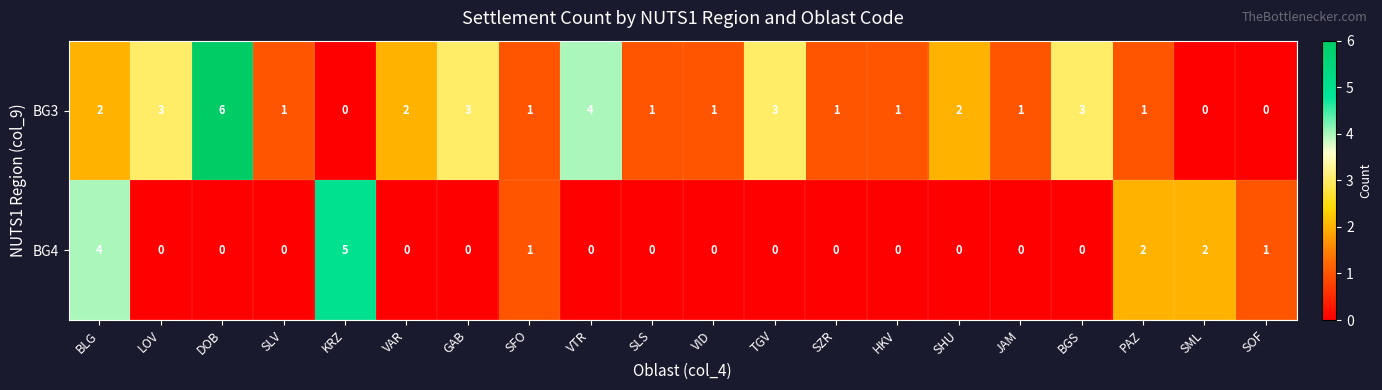

What is the greatest value displayed?

6